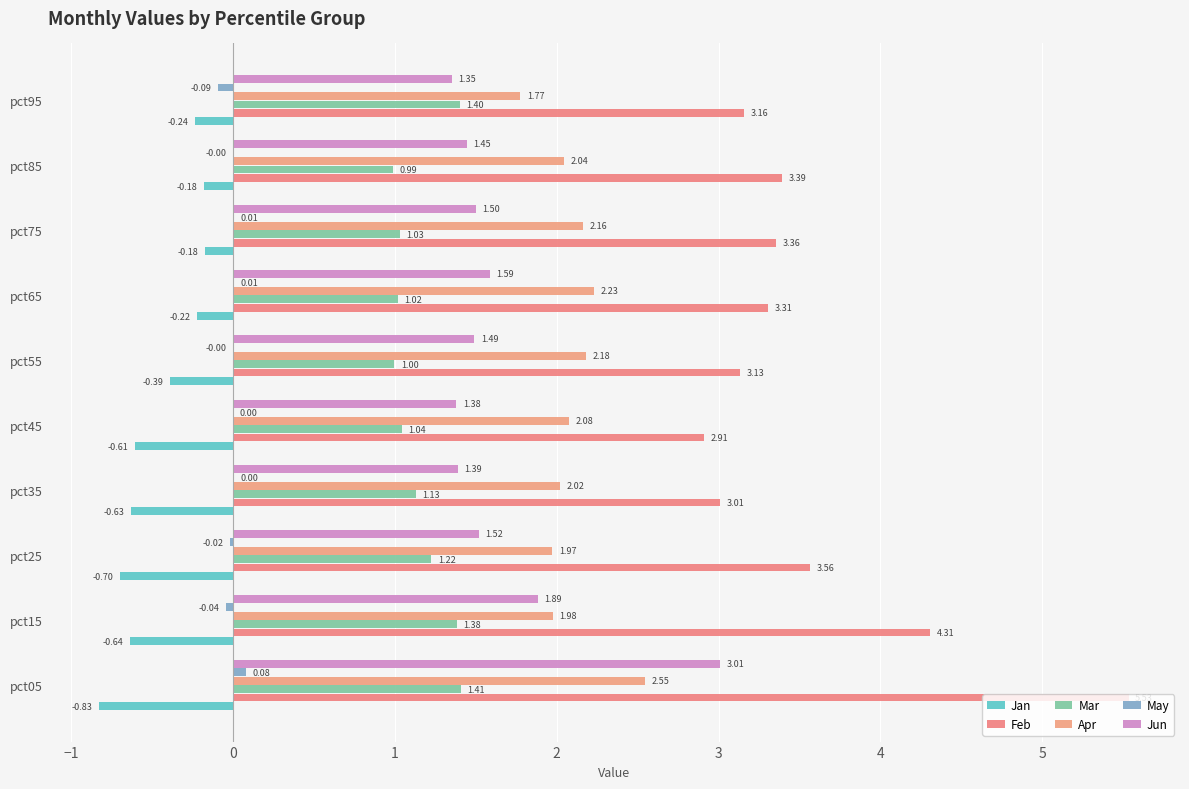

Count the number of data series in this chart.

6